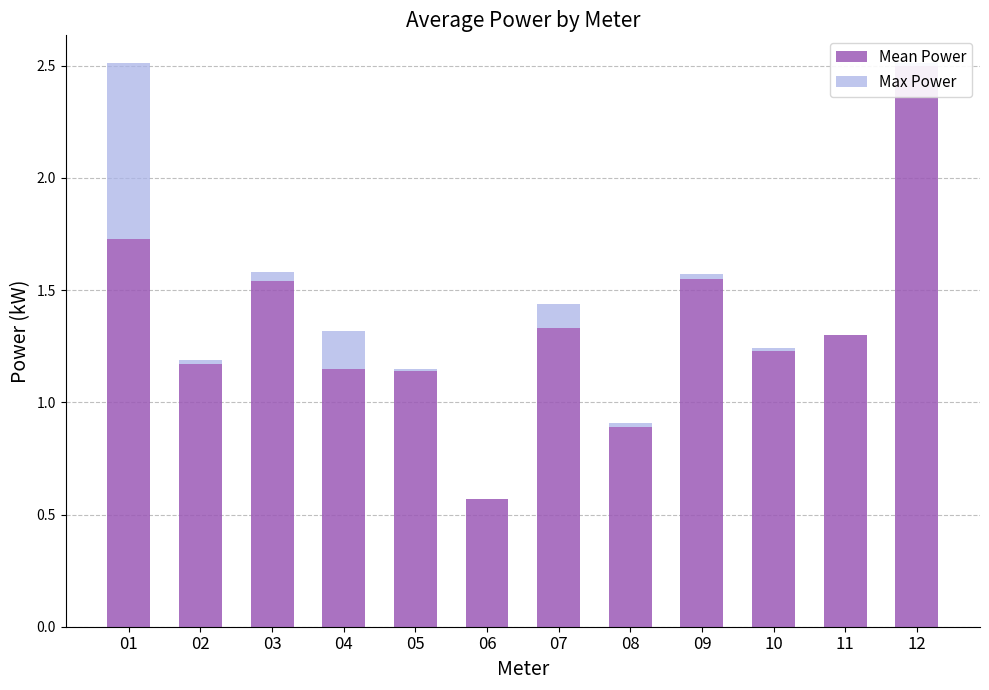

True or false: Mean Power has a value of 2.5 at 12.

True